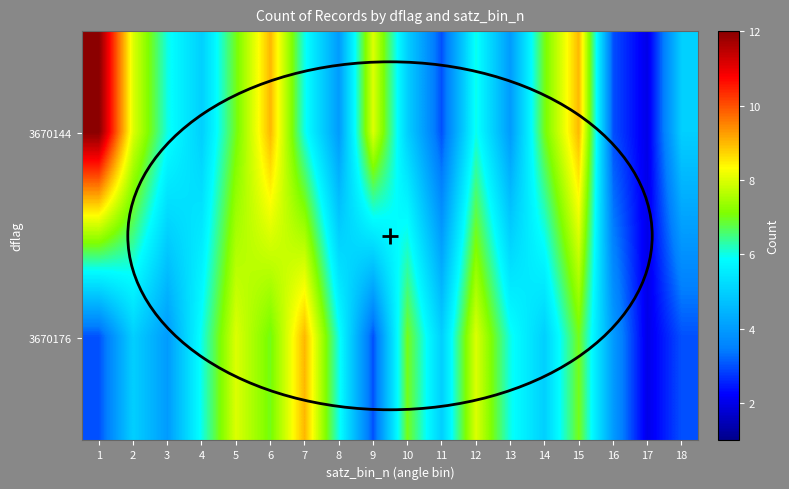

Rank the series at 12 from lowest to highest value.

3670144, 3670176